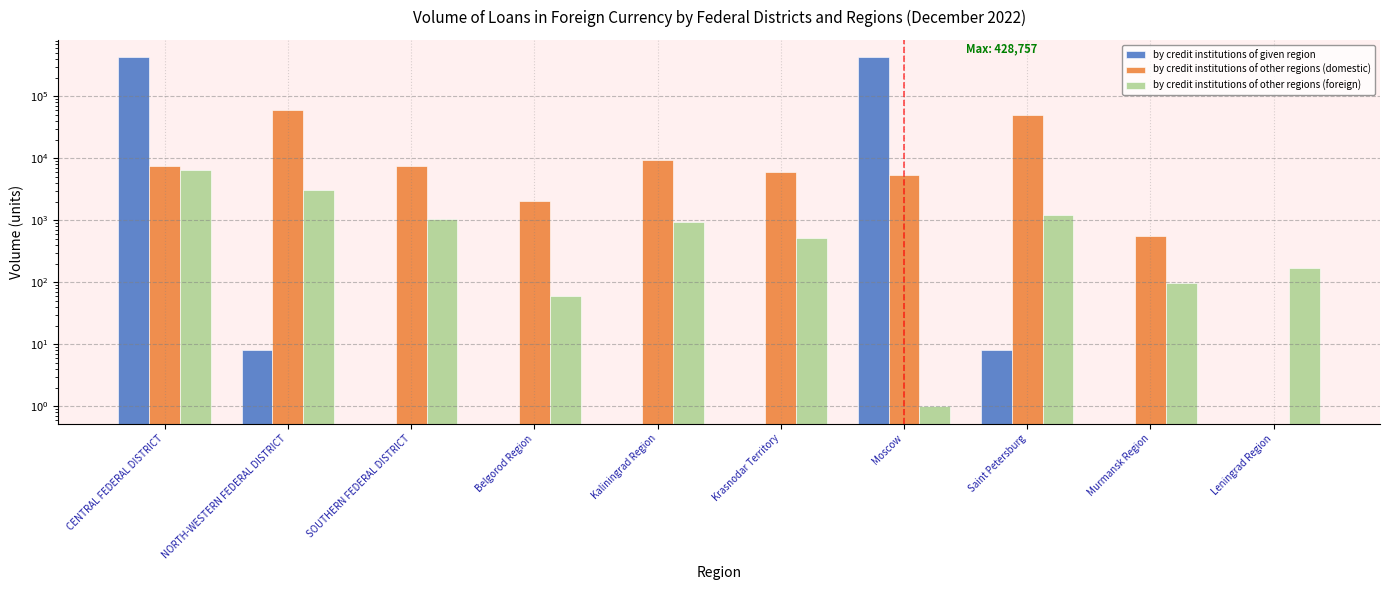

True or false: by credit institutions of other regions (foreign) has a value of 6408 at CENTRAL FEDERAL DISTRICT.

True